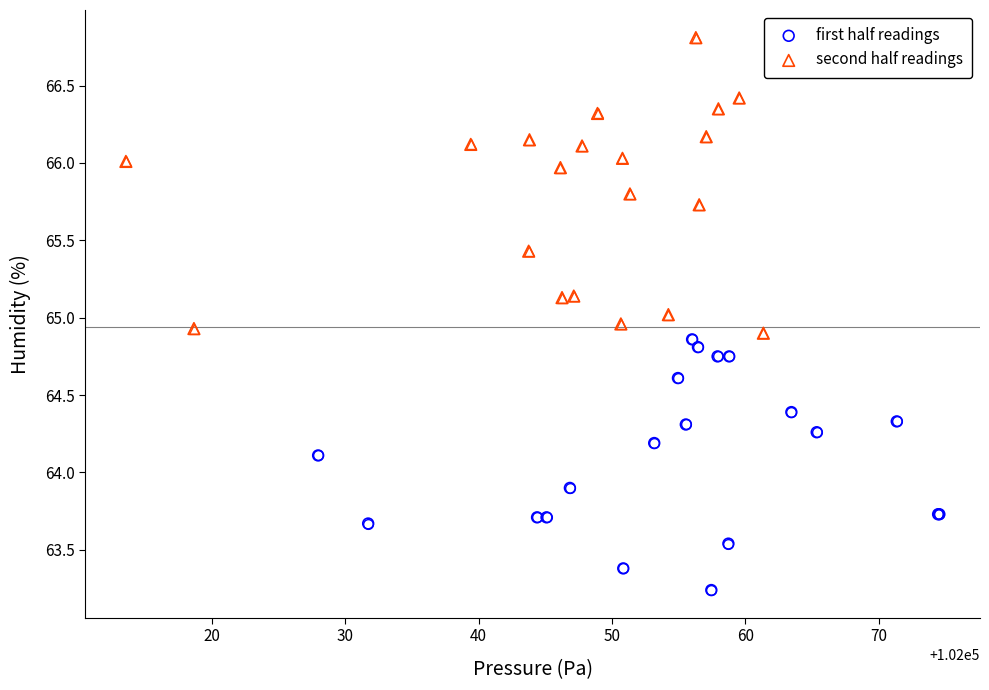

Which series contains the highest Y value?

second half readings